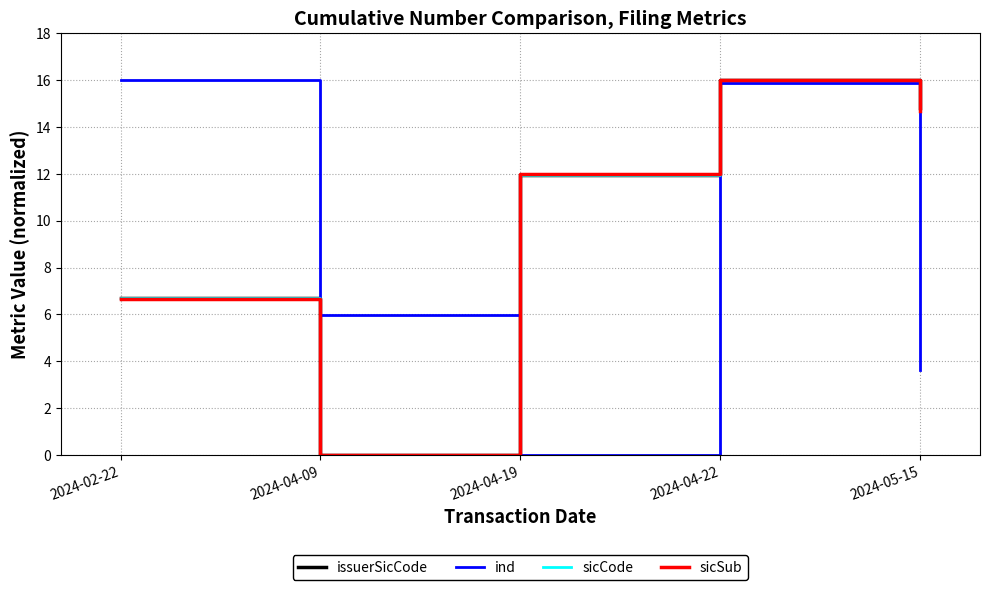

What is the difference between the maximum and minimum values in the sicCode series?

16.0